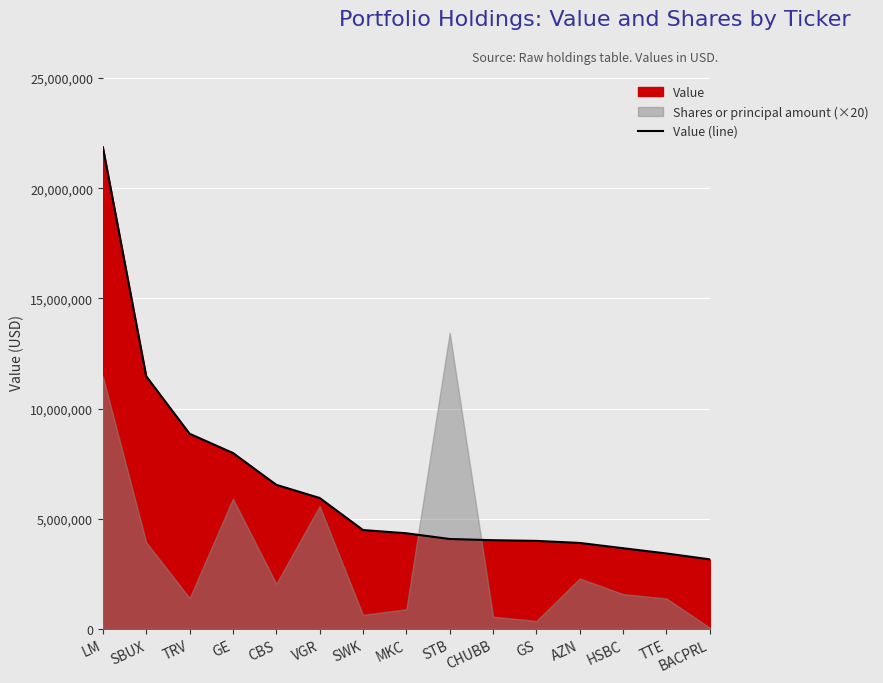

The value at AZN is 5584351. True or false?

False